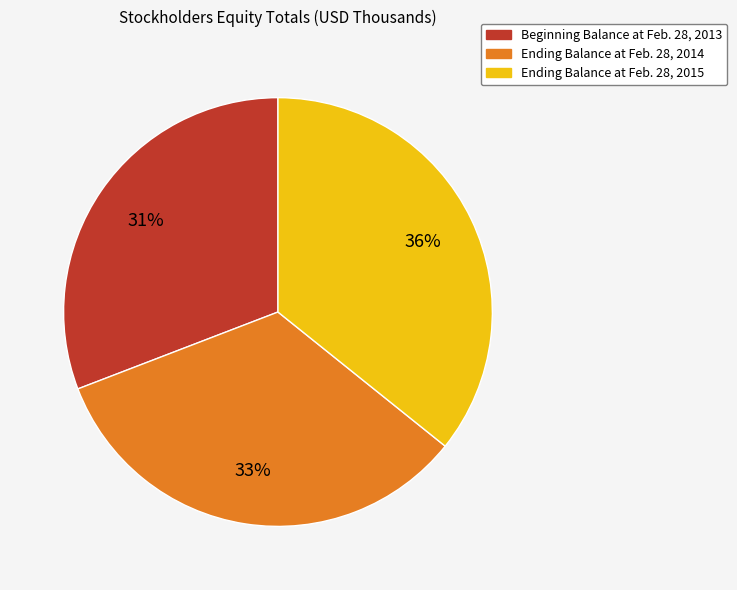

Approximately how many times larger is the value at Ending Balance at Feb. 28, 2015 compared to Beginning Balance at Feb. 28, 2013?

1.2